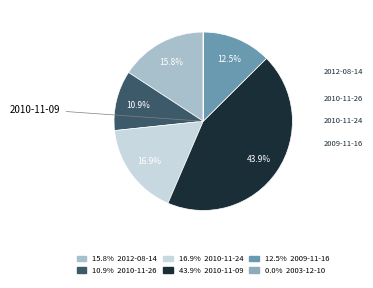

Which slice is the smallest?

2003-12-10